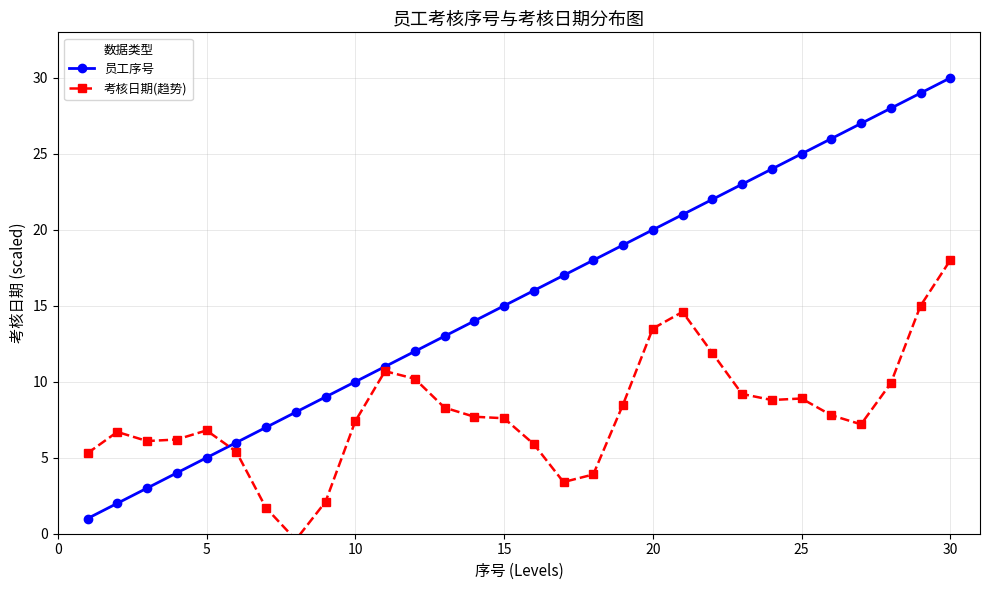

What is the lowest value of the 考核日期(趋势) series?

-0.4